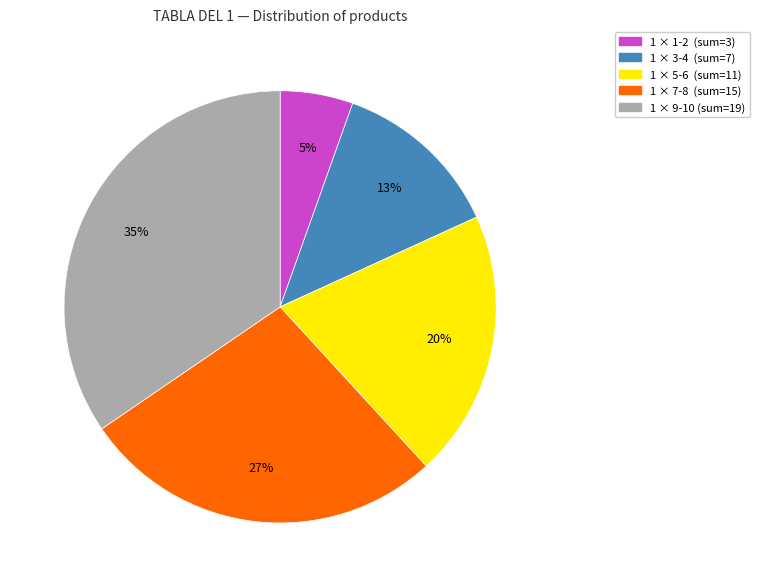

To the nearest percent, what is the average slice percentage?

20%